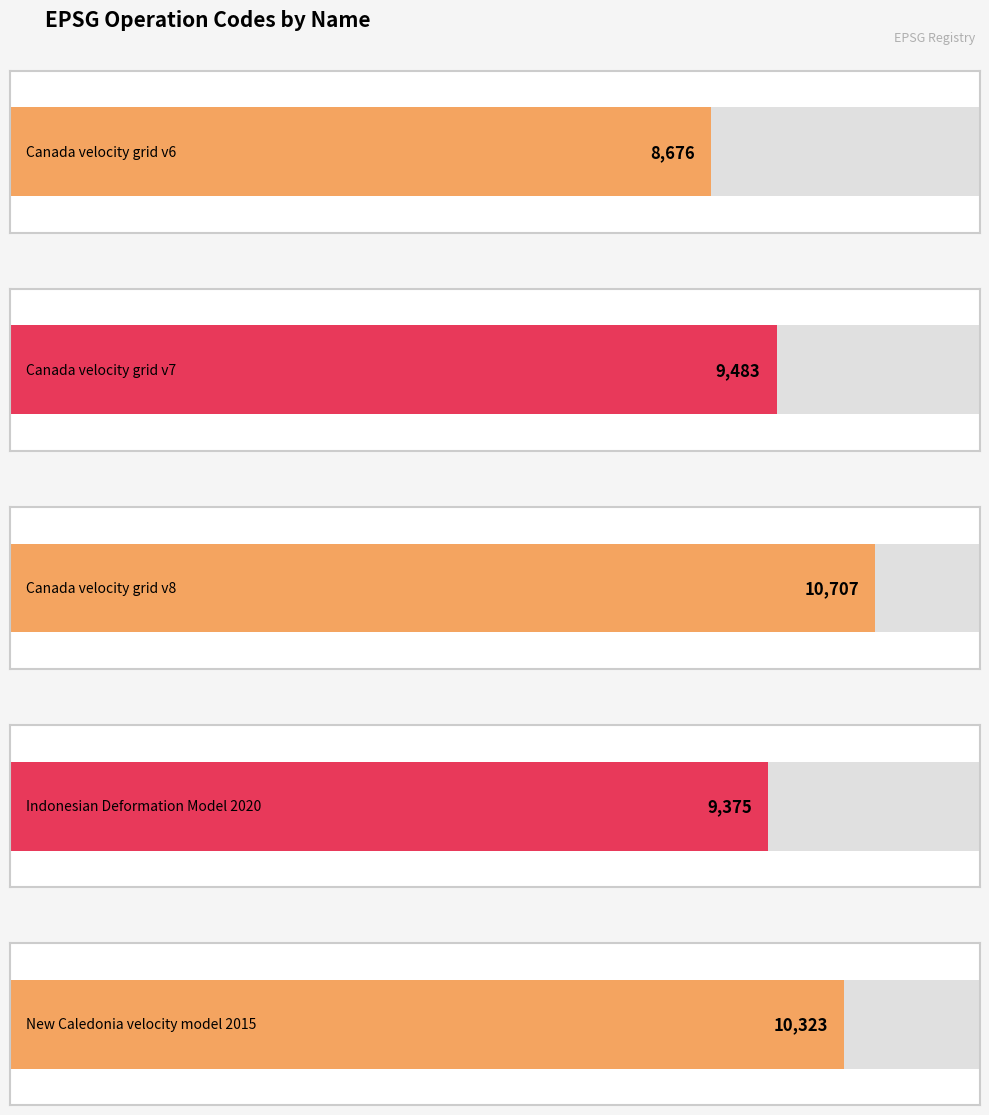

Between Canada velocity grid v6 and Canada velocity grid v8, which is larger?

Canada velocity grid v8